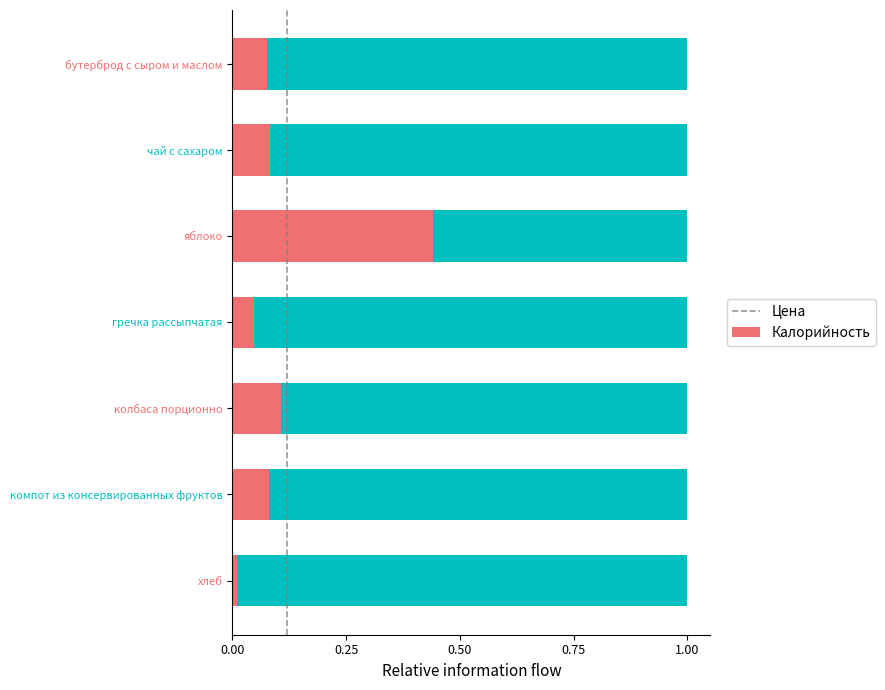

Which category has the lowest value in the Цена series?

хлеб